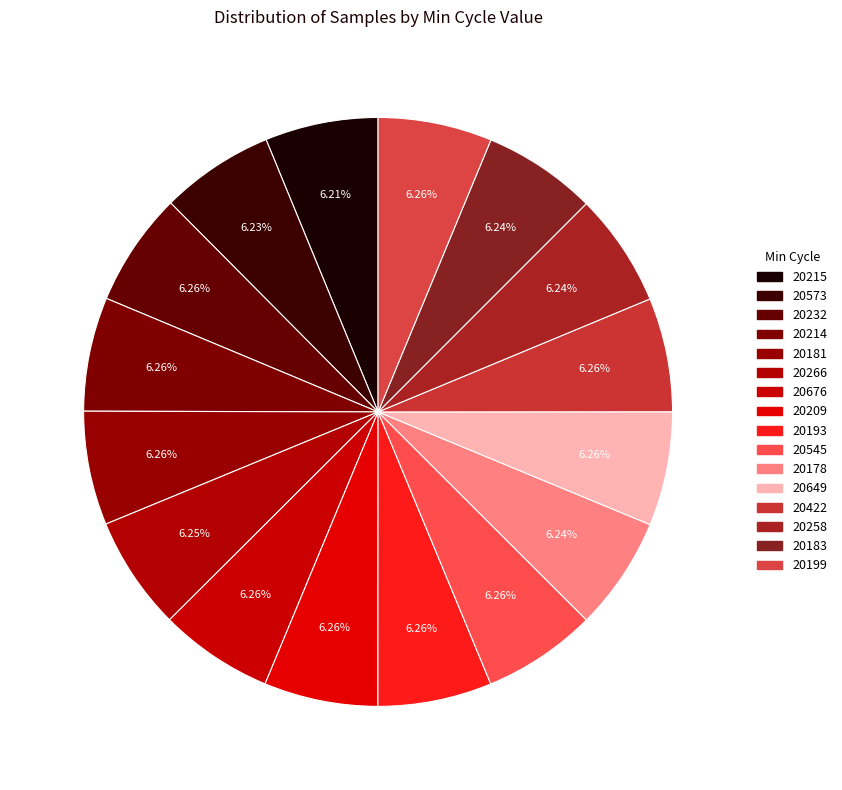

Count the number of slices in the pie.

16